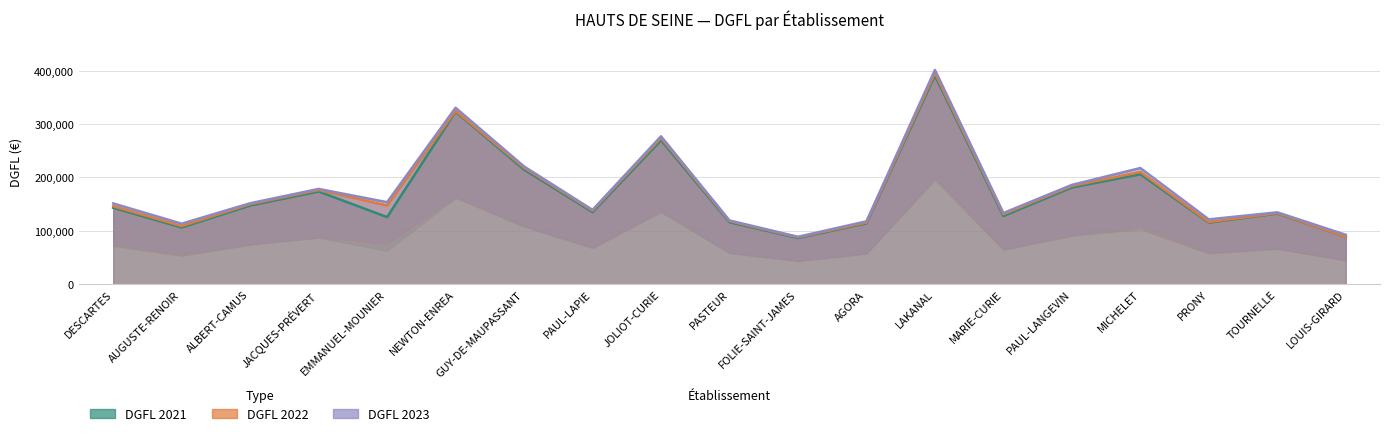

At which category is the sum across all series the highest?

LAKANAL